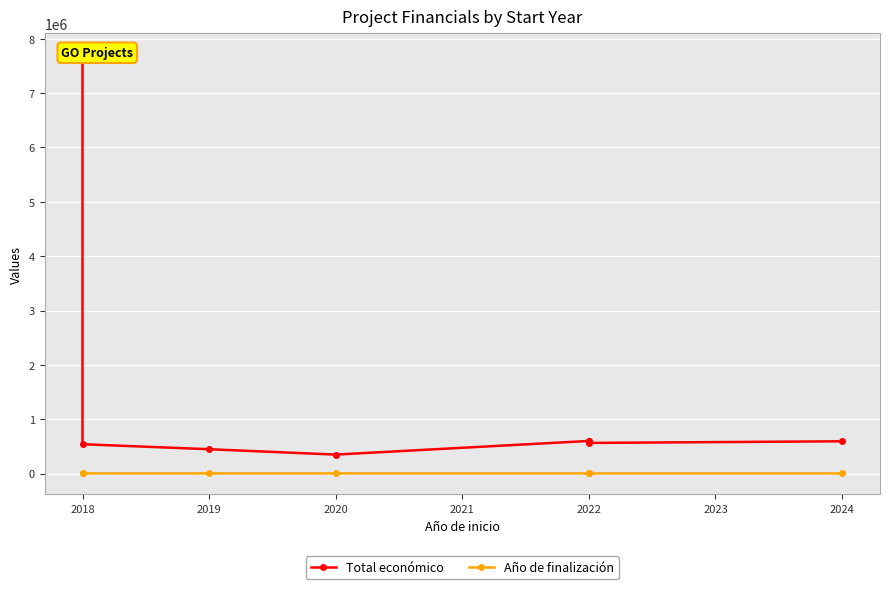

Is it true that Total económico equals 220472 at 2022?

False